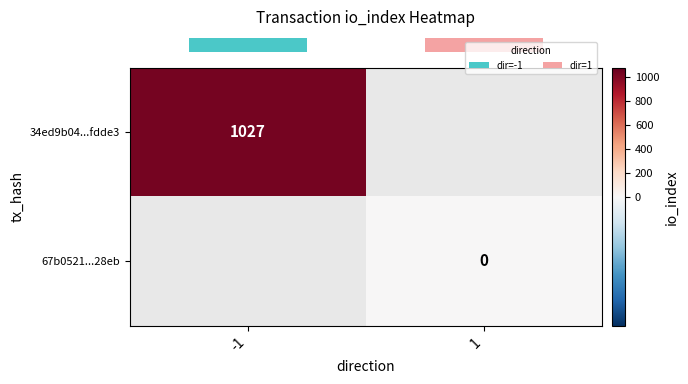

What is the greatest value displayed?

1027.0